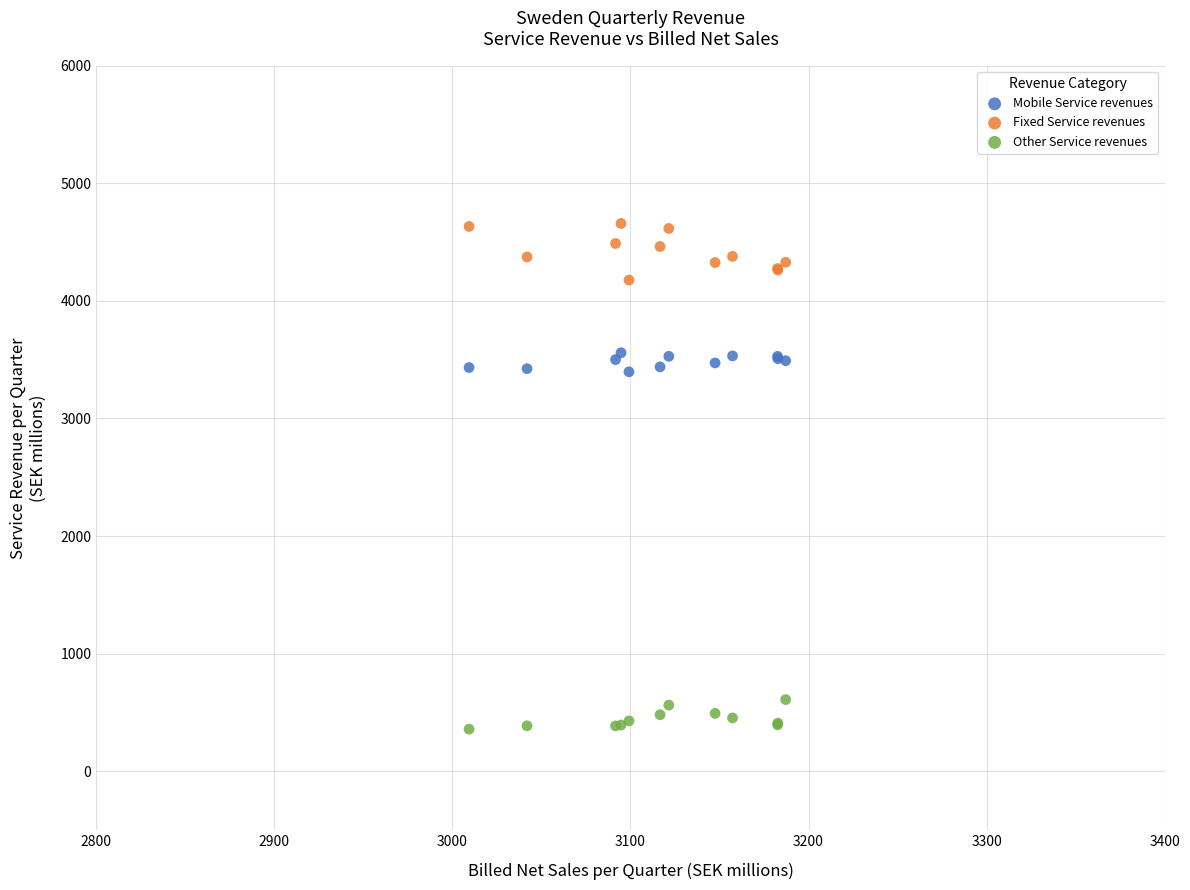

What is the X range (max minus min) for the scatter plot?

177.8